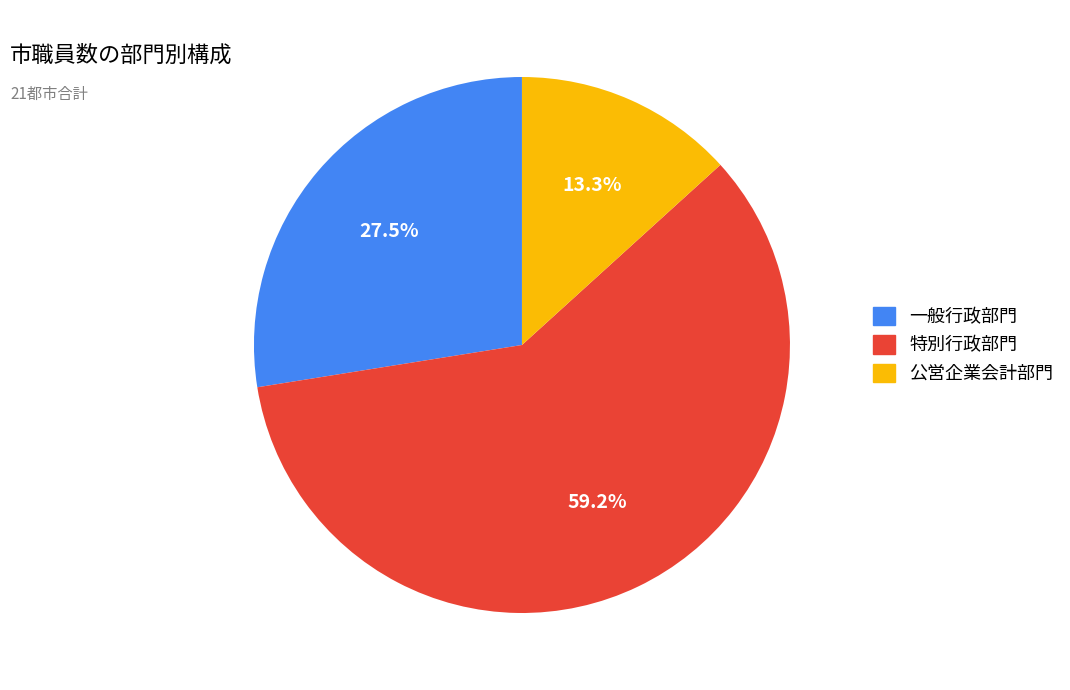

Which has a higher value, 公営企業会計部門 or 一般行政部門?

一般行政部門